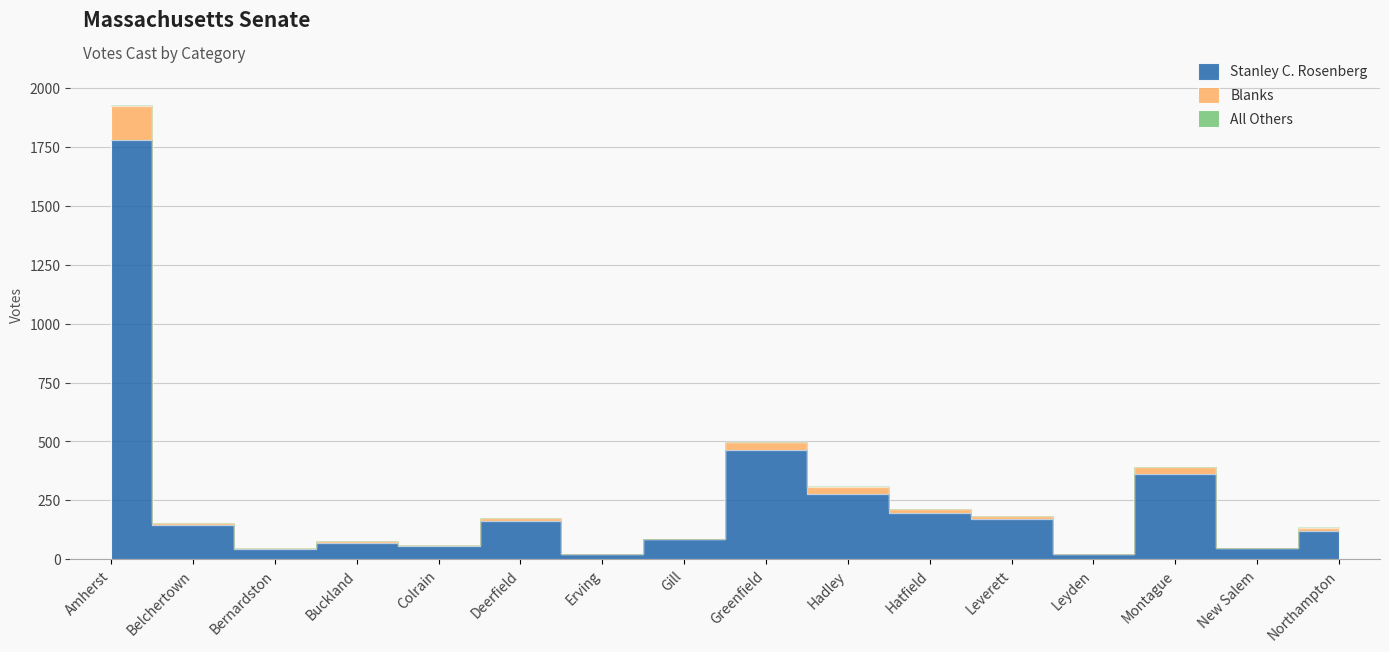

What is the label of the 8th point from the right?

Greenfield